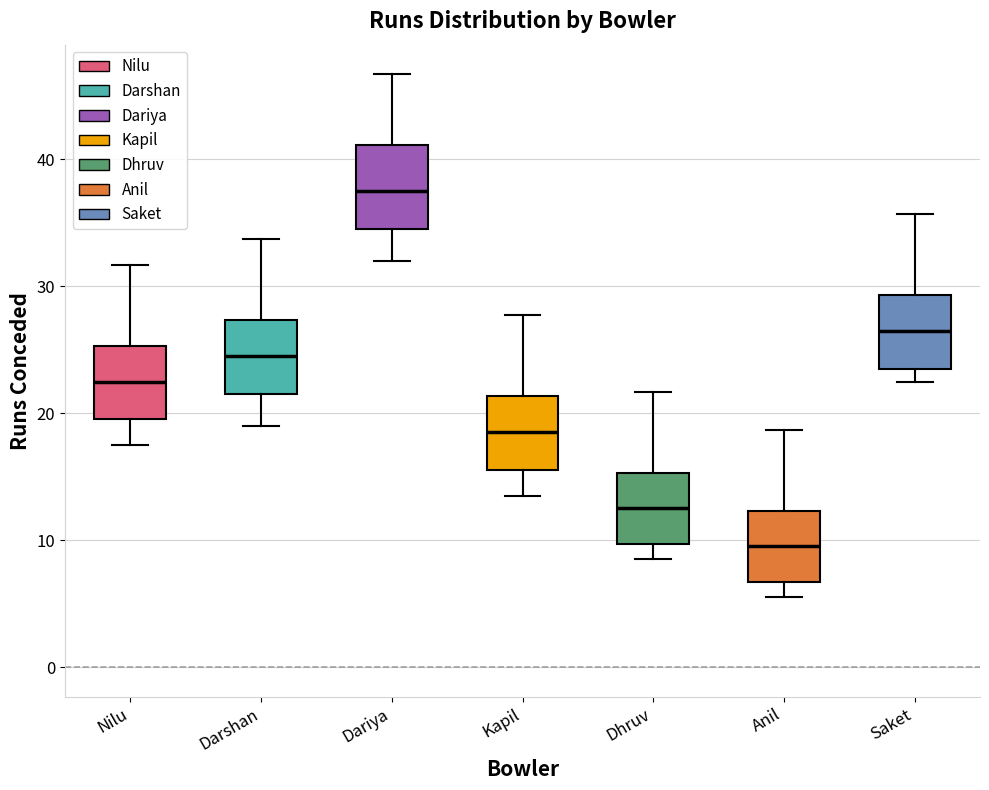

Reading left to right, transcribe this box plot: for each box, give where its median line is, the range the box spans, and where its two whiskers end, as read against the y-axis. The values are not printed on the chart, so give them approximately, as read against the axis.

Nilu: median 23, box 20 to 25, whiskers 18 to 32
Darshan: median 25, box 22 to 27, whiskers 19 to 34
Dariya: median 38, box 35 to 41, whiskers 32 to 47
Kapil: median 19, box 16 to 21, whiskers 14 to 28
Dhruv: median 13, box 10 to 15, whiskers 9 to 22
Anil: median 10, box 7 to 12, whiskers 6 to 19
Saket: median 27, box 24 to 29, whiskers 23 to 36